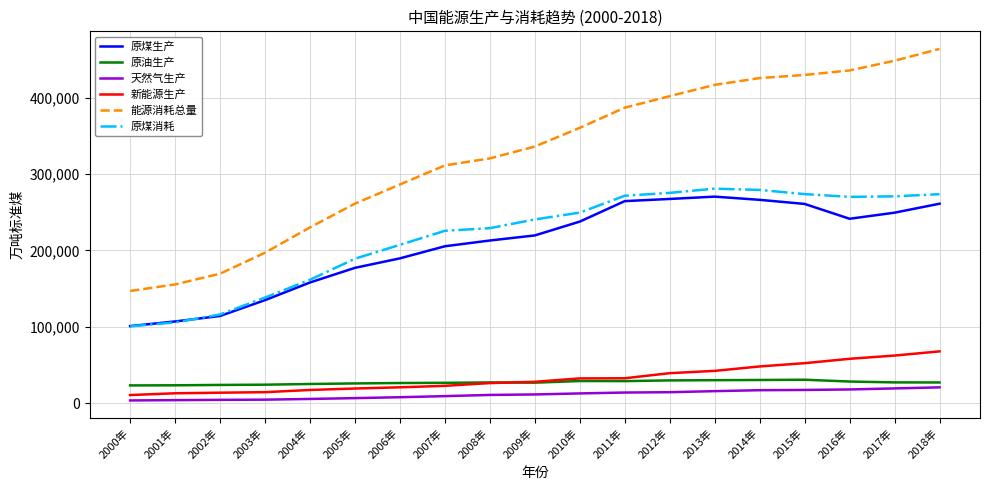

True or false: 能源消耗总量 and 天然气生产 intersect in this chart.

False